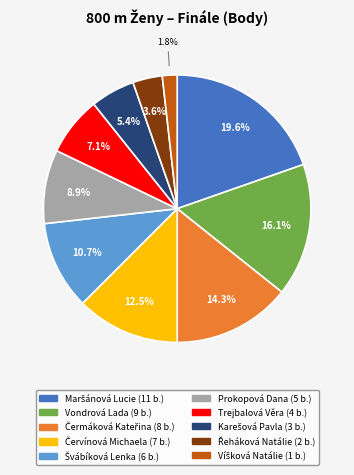

Is there any slice that represents more than half of the pie?

No